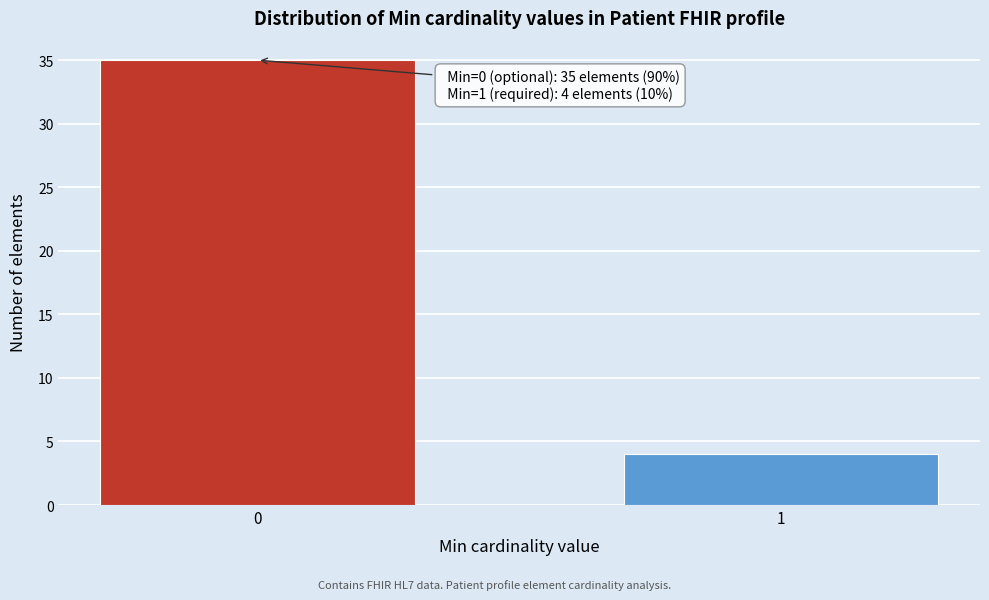

Reading right to left, transcribe all the data shown in this chart.

1=4	0=35